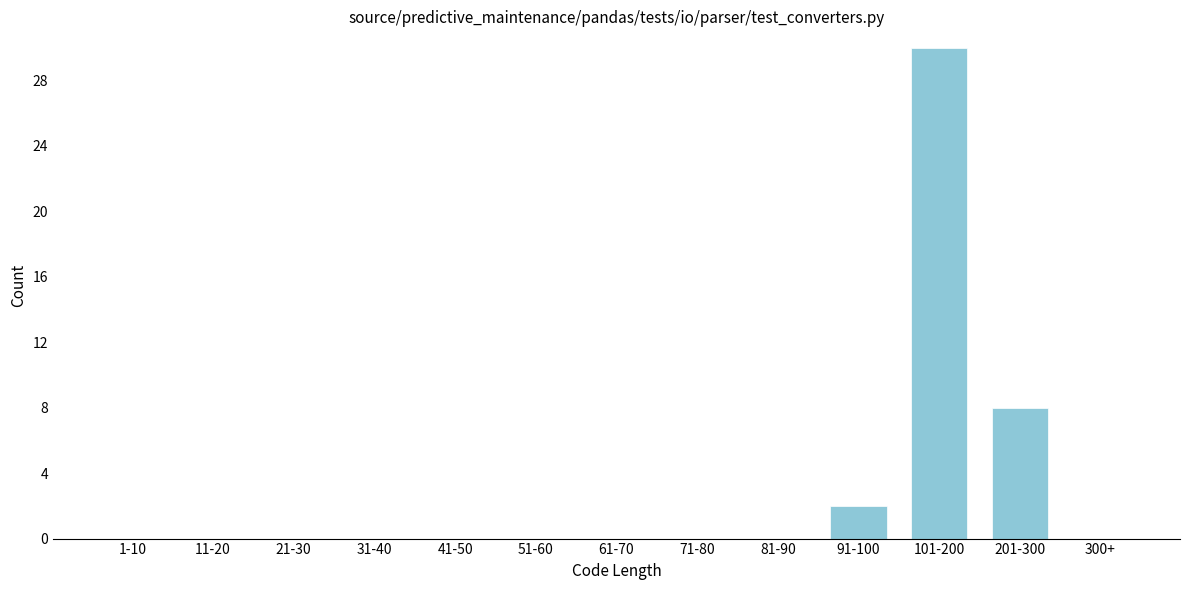

Reading left to right, extract all data points from this chart.

1-10=0	11-20=0	21-30=0	31-40=0	41-50=0	51-60=0	61-70=0	71-80=0	81-90=0	91-100=2	101-200=30	201-300=8	300+=0